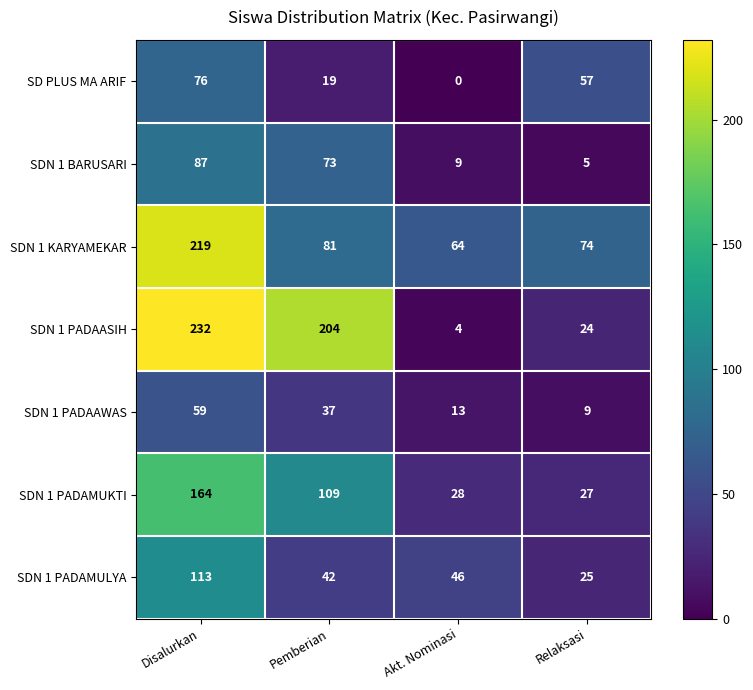

Between Akt. Nominasi and Relaksasi, which series saw the biggest shift?

SD PLUS MA ARIF